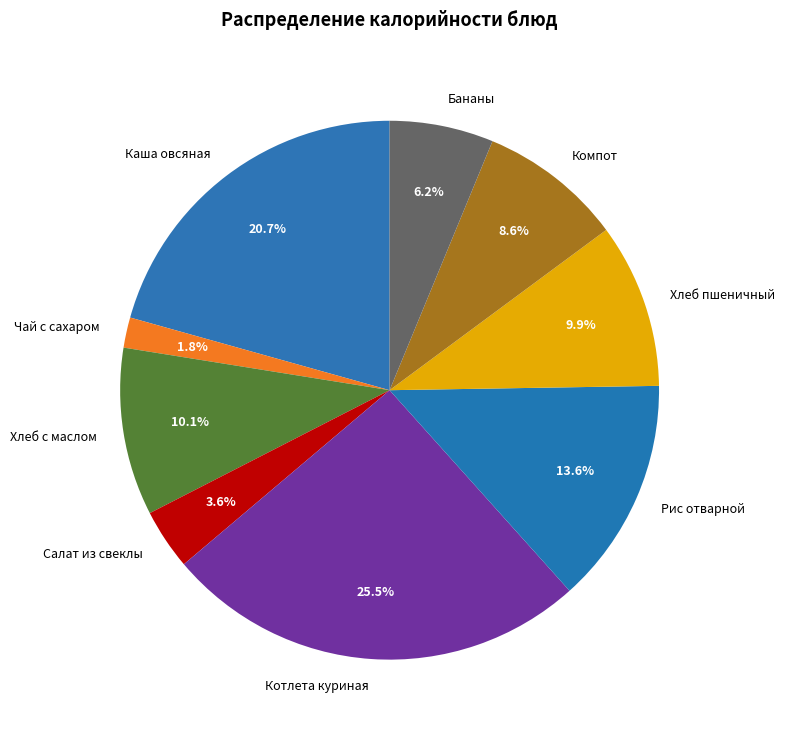

What percentage is the Чай с сахаром slice, to the nearest percent?

2%